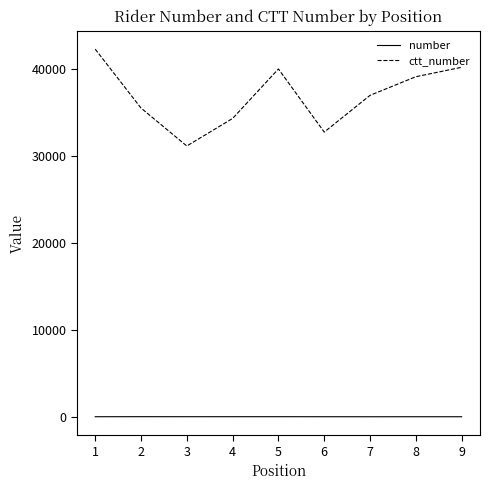

True or false: number and ctt_number intersect in this chart.

False